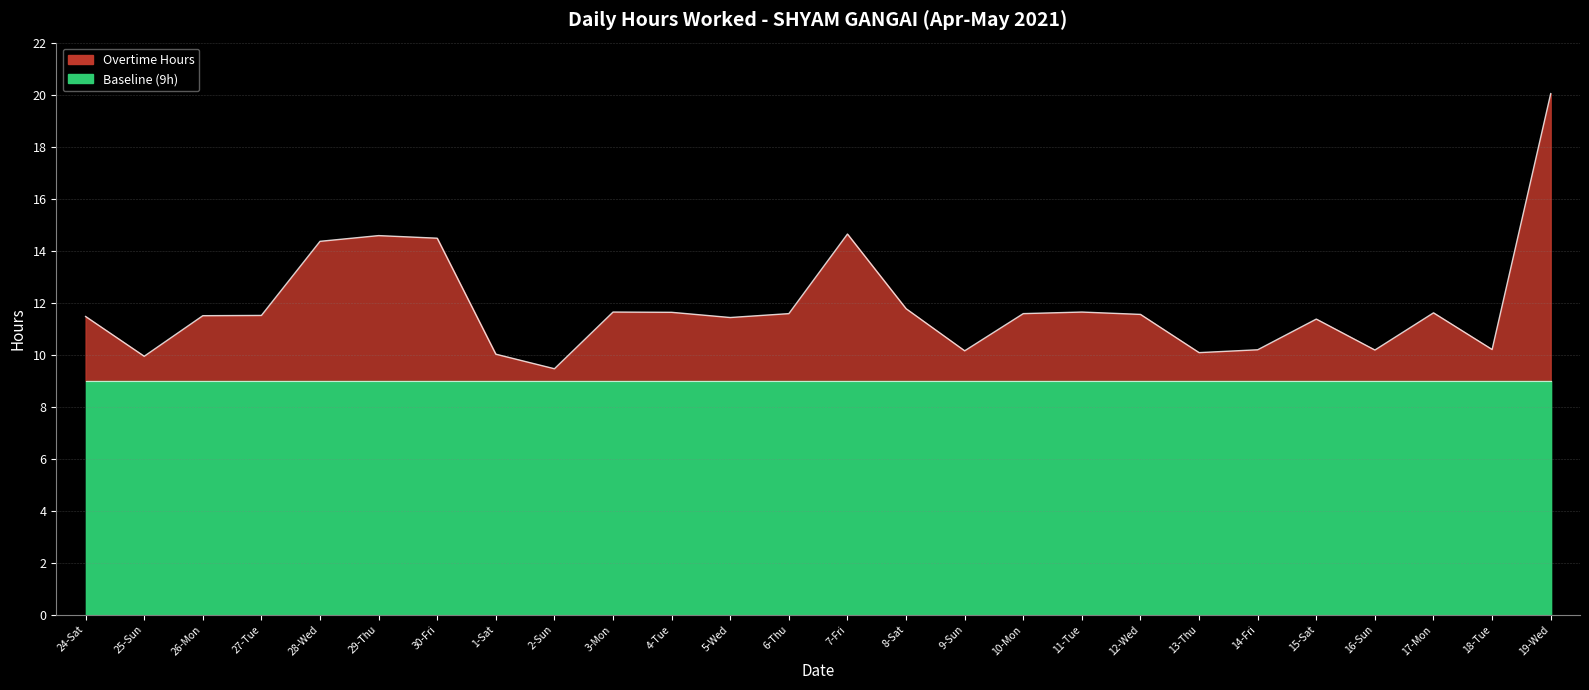

At which category does the chart reach its minimum across all series?

2-Sun